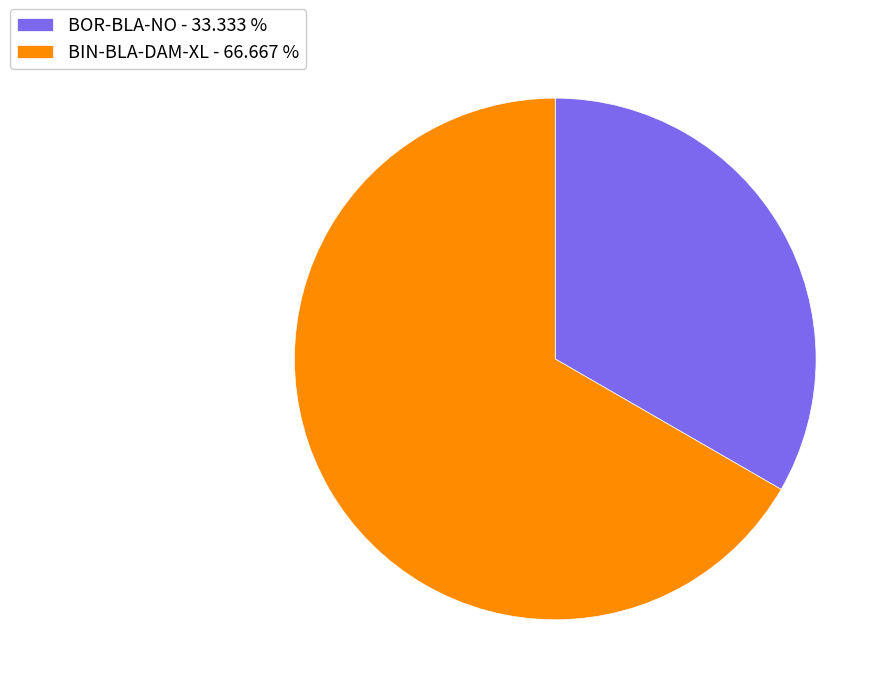

Which has a higher value, BOR-BLA-NO or BIN-BLA-DAM-XL?

BIN-BLA-DAM-XL